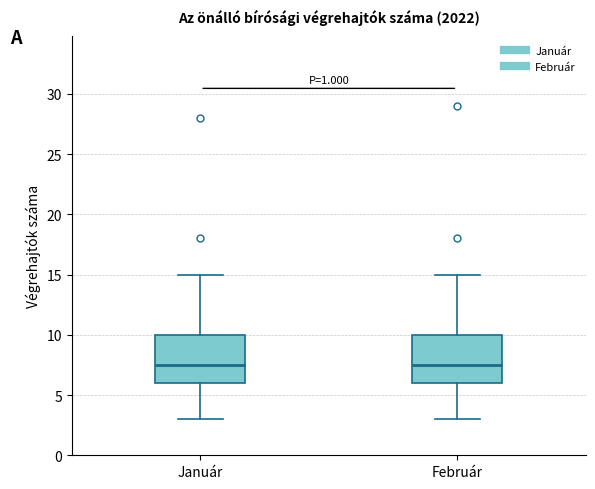

Where does the lower whisker of the box for Január end on the y-axis? The values are not printed on the chart, so give them approximately, as read against the axis.

3.0